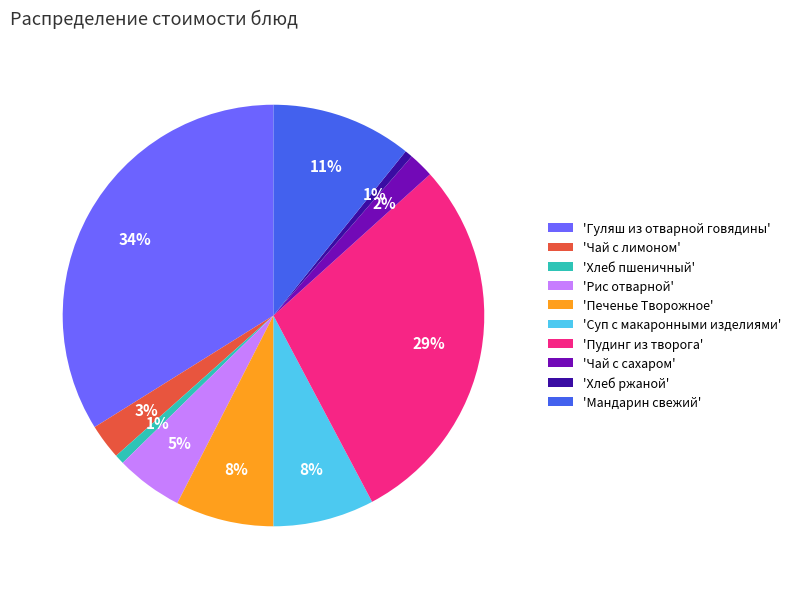

Combined, do 'Гуляш из отварной говядины' and 'Чай с лимоном' account for over 50%?

No